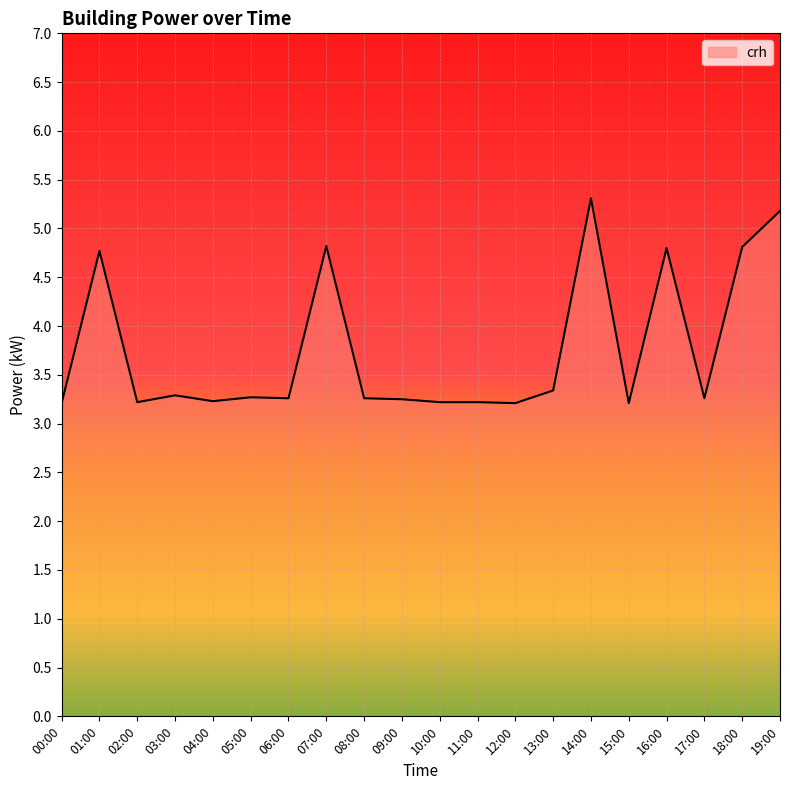

What is the difference between the values at 06:00 and 07:00?

1.6